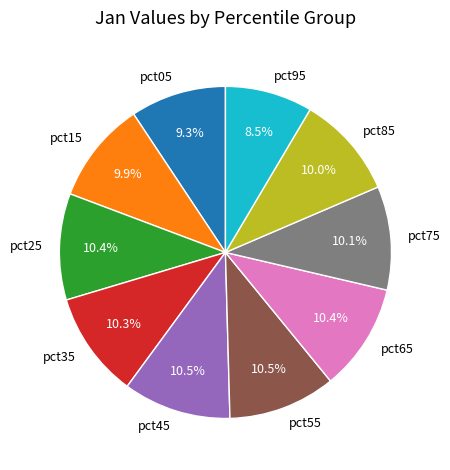

Approximately how many times larger is the value at pct05 compared to pct35?

0.9